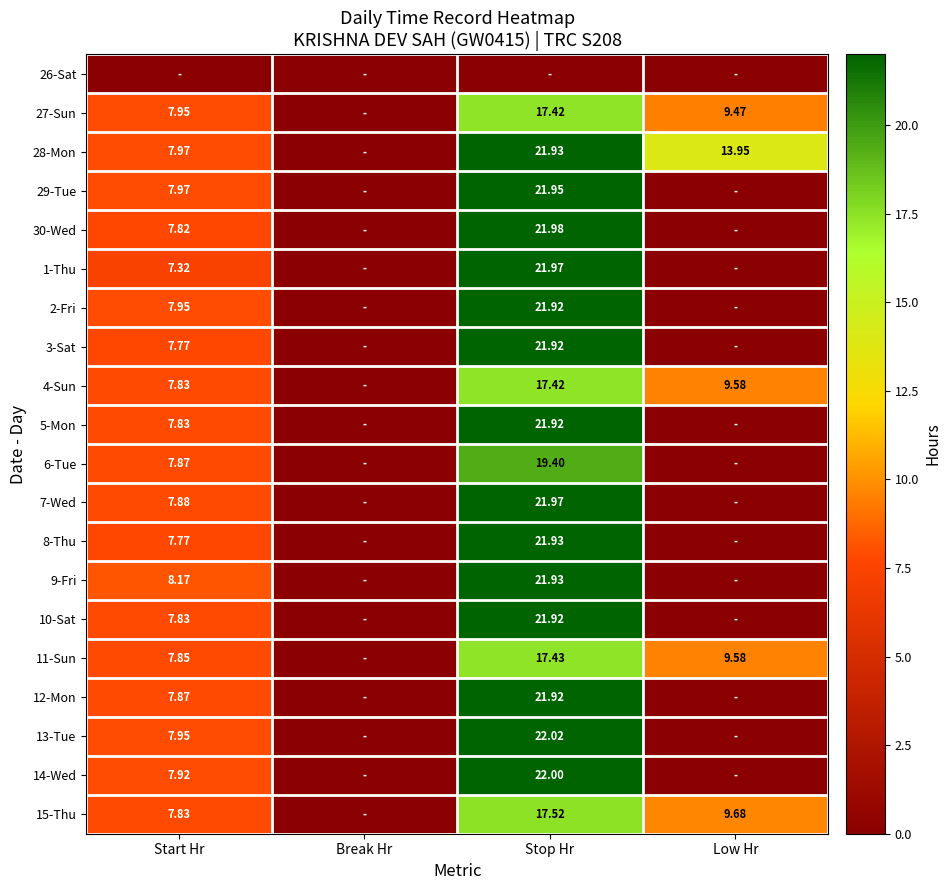

What is the total value across all series at Low Hr?

52.3